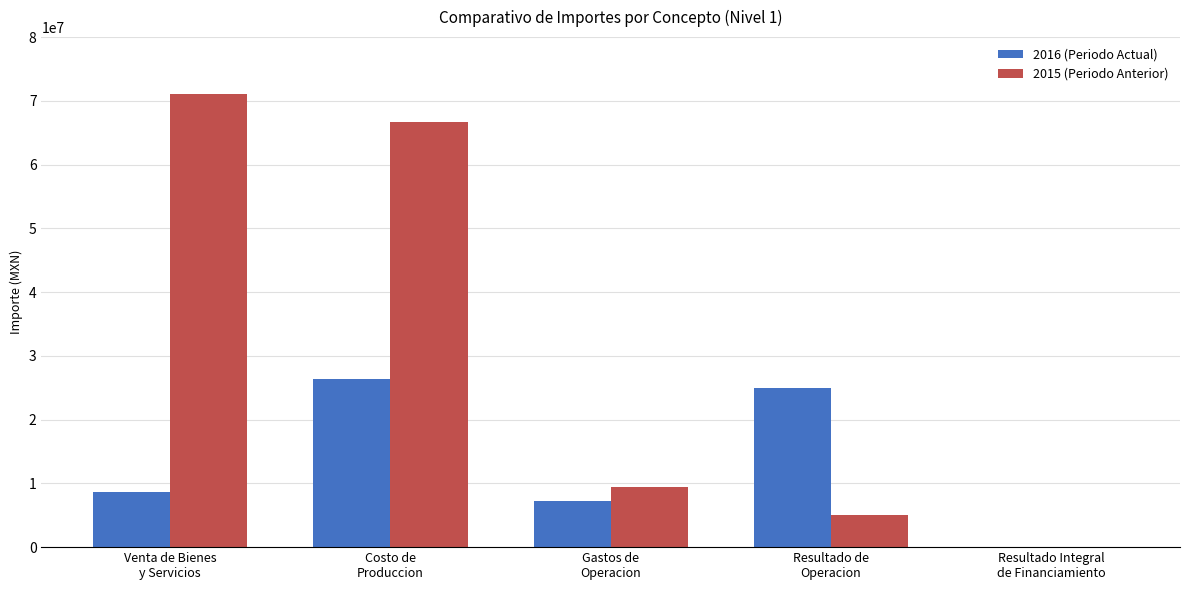

How many distinct data groups are displayed?

2